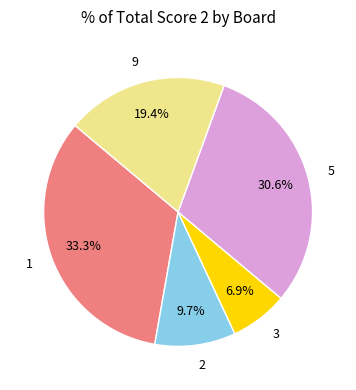

Is 9 the majority of the pie?

No